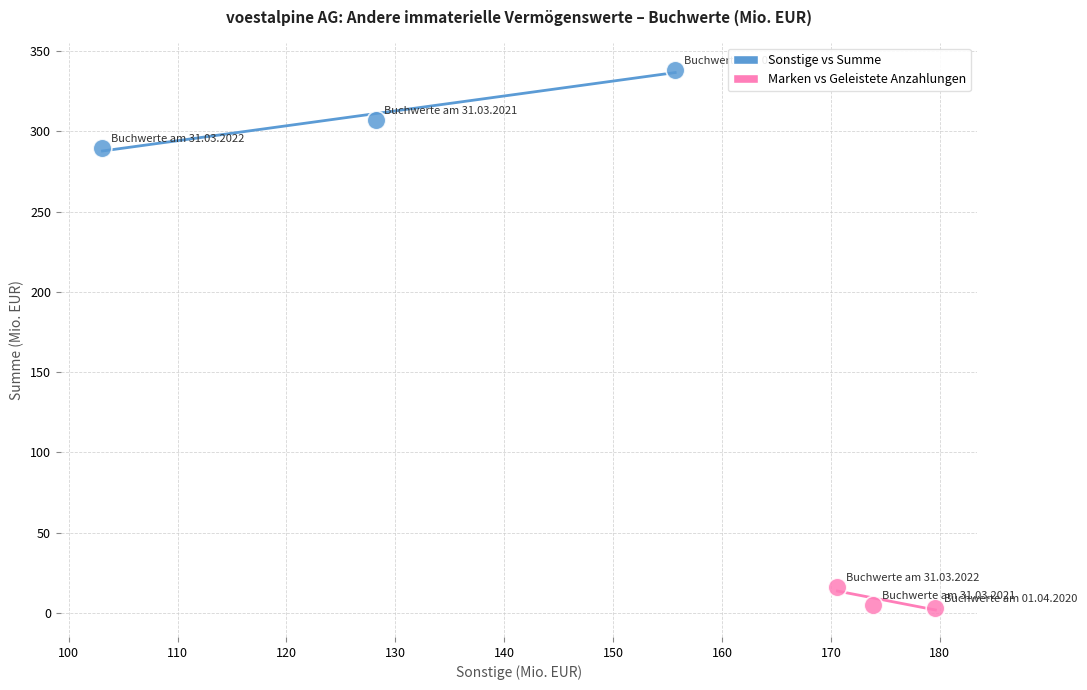

Which series contains the highest Y value?

Sonstige vs Summe